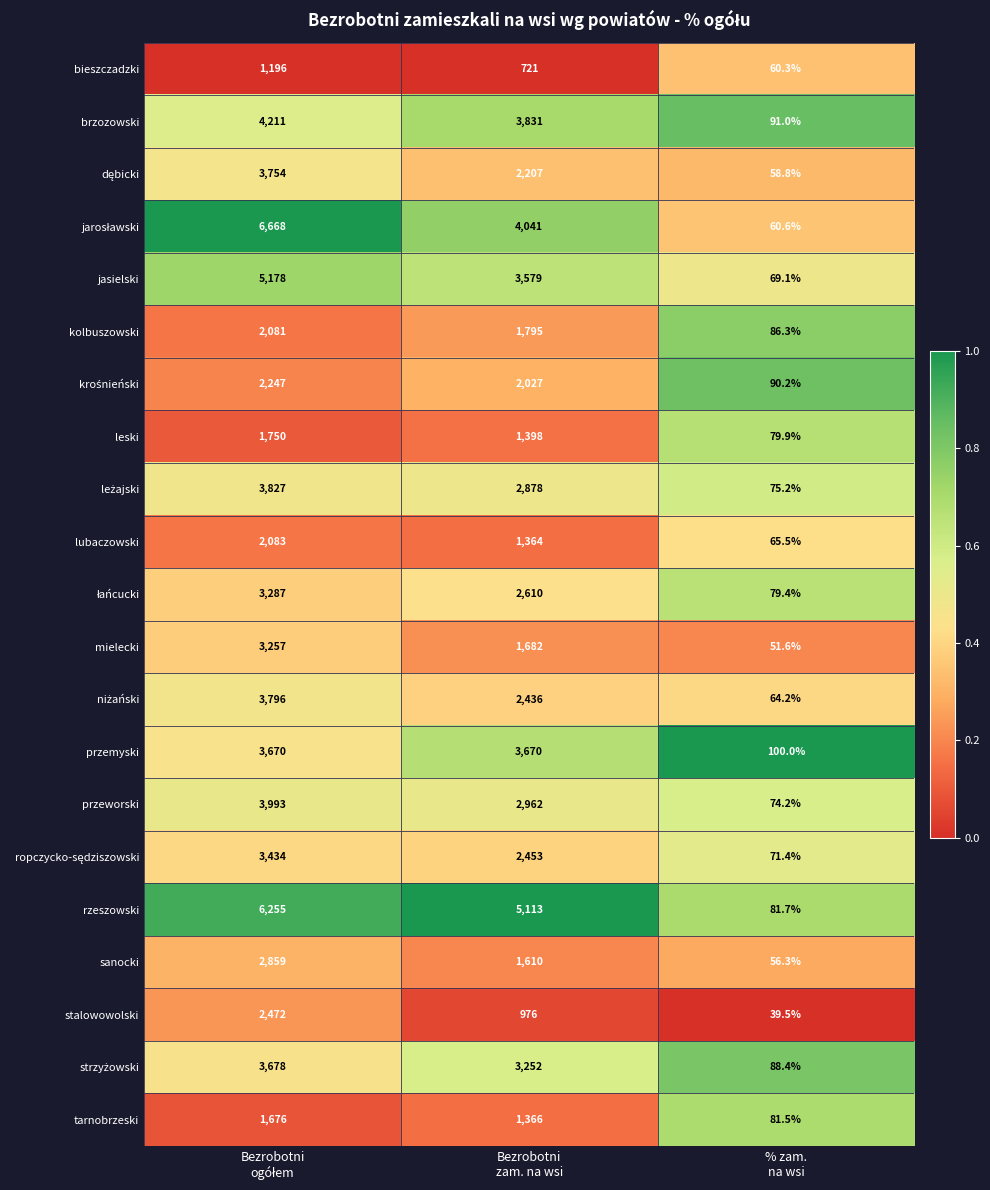

What is the sum of all brzozowski values?

8133.0